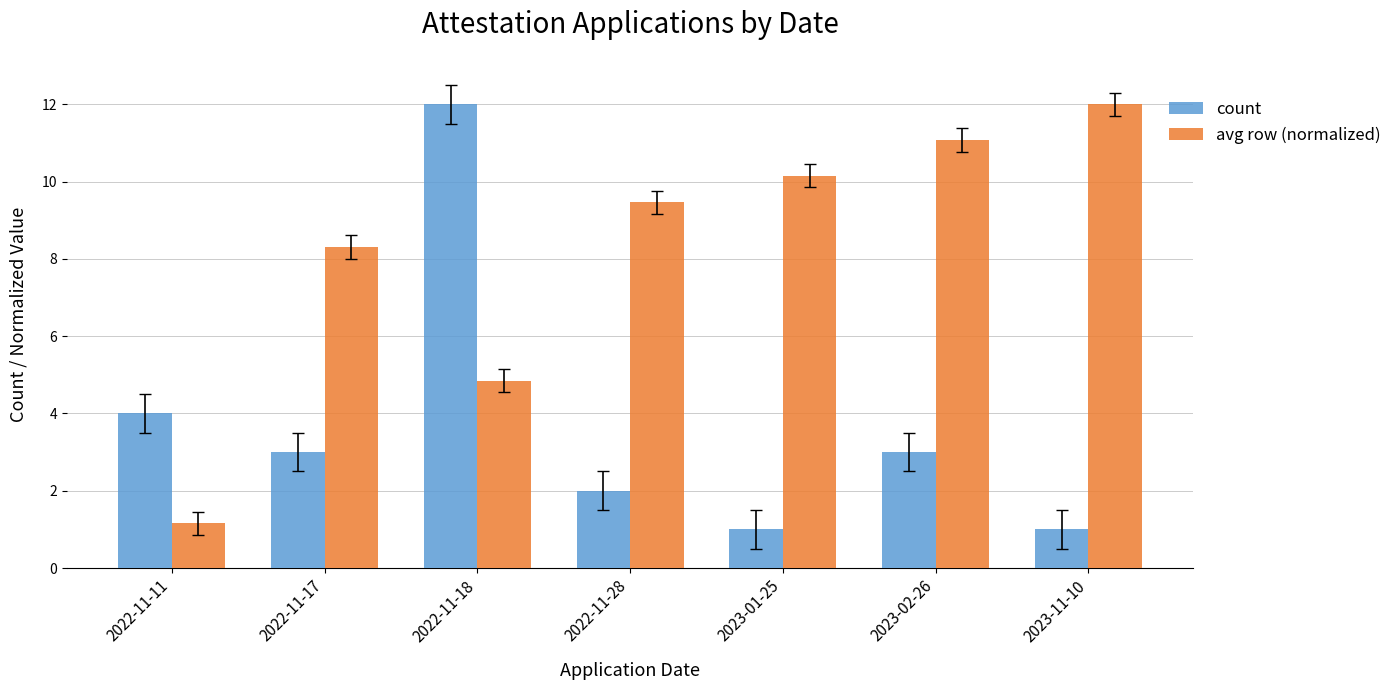

What is the spread (max minus min) of values at 2022-11-17?

5.3